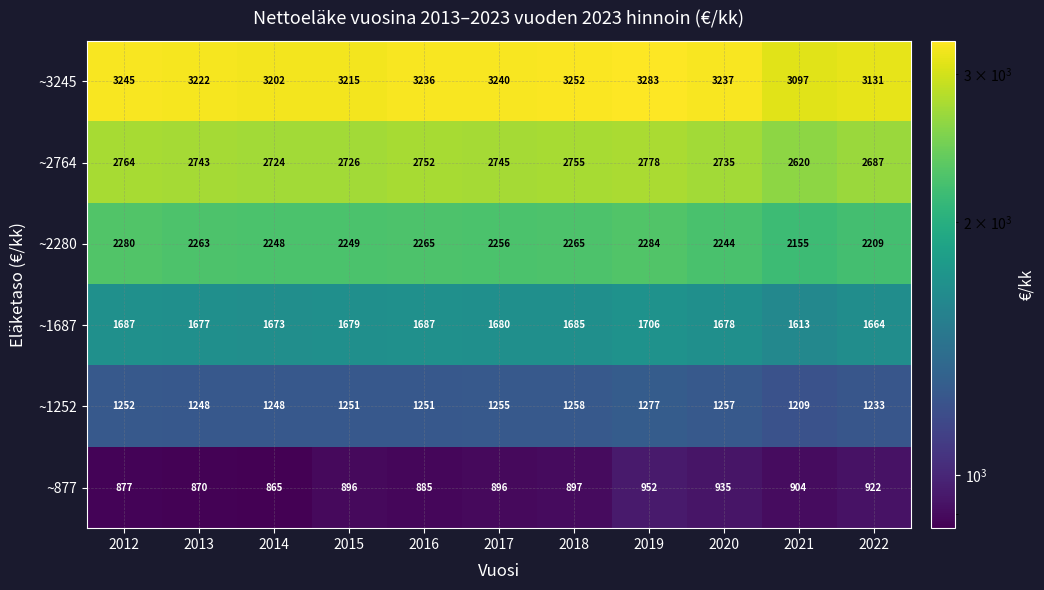

How many series are shown in this chart?

6